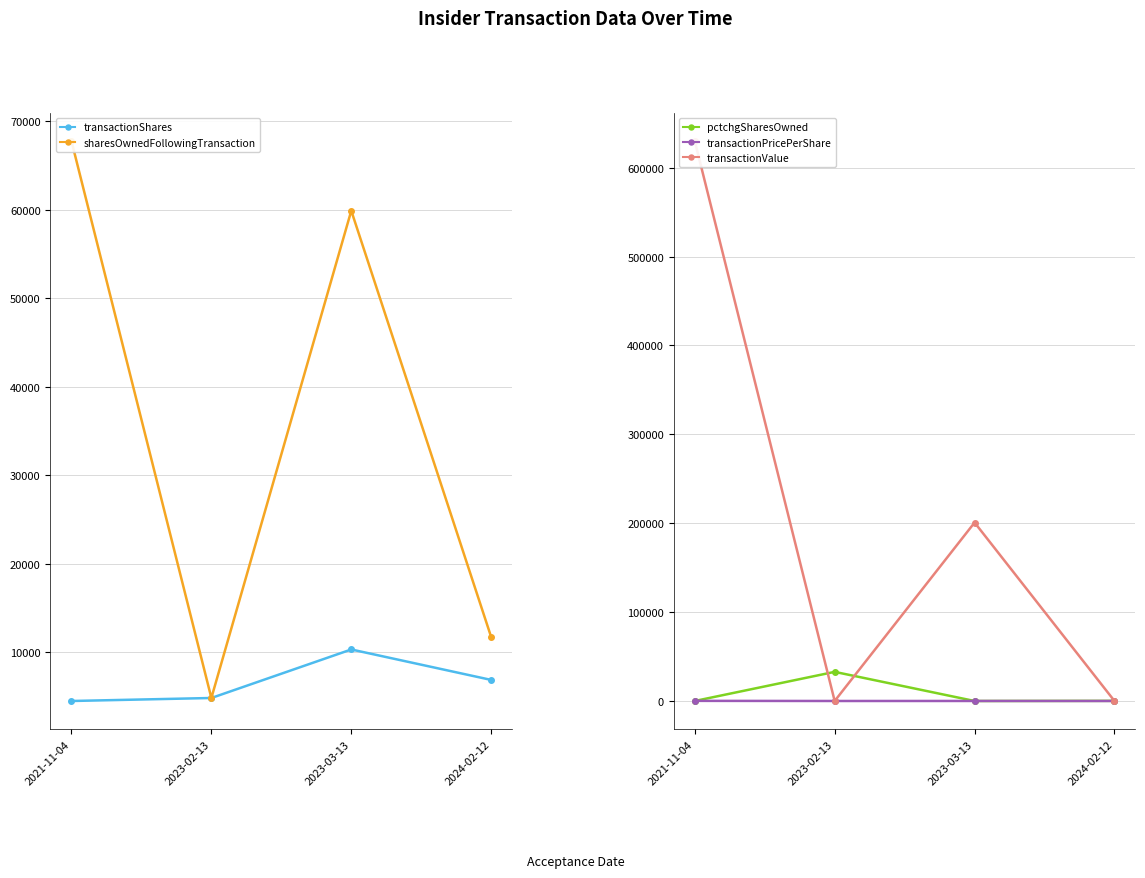

Which label corresponds to the smallest value in the chart?

2023-03-13